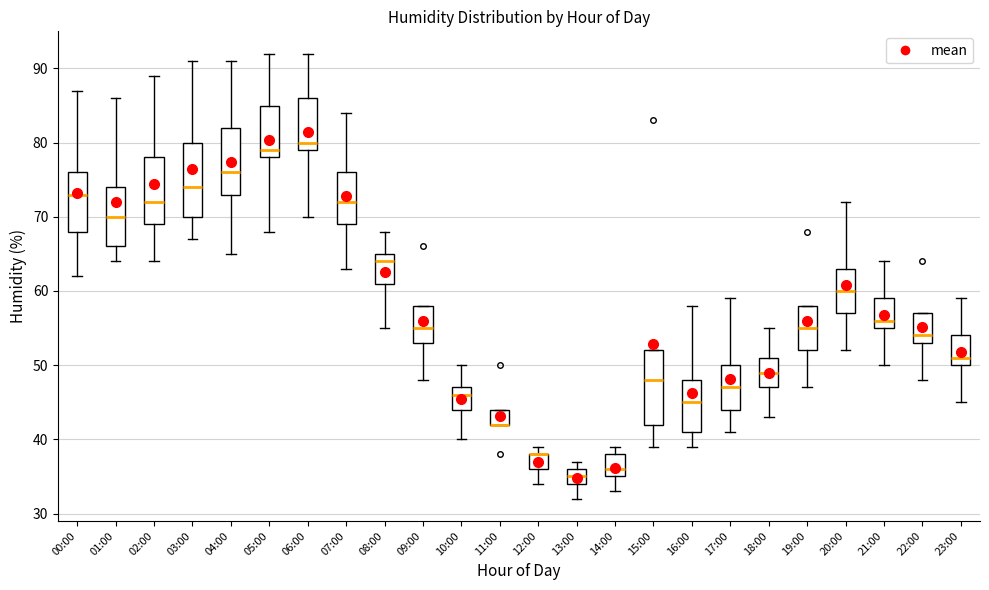

Reading left to right, transcribe this box plot: for each box, give where its median line is, the range the box spans, and where its two whiskers end, as read against the y-axis. The values are not printed on the chart, so give them approximately, as read against the axis.

00:00: median 73, box 68 to 76, whiskers 62 to 87
01:00: median 70, box 66 to 74, whiskers 64 to 86
02:00: median 72, box 69 to 78, whiskers 64 to 89
03:00: median 74, box 70 to 80, whiskers 67 to 91
04:00: median 76, box 73 to 82, whiskers 65 to 91
05:00: median 79, box 78 to 85, whiskers 68 to 92
06:00: median 80, box 79 to 86, whiskers 70 to 92
07:00: median 72, box 69 to 76, whiskers 63 to 84
08:00: median 64, box 61 to 65, whiskers 55 to 68
09:00: median 55, box 53 to 58, whiskers 48 to 58
10:00: median 46, box 44 to 47, whiskers 40 to 50
11:00: median 42 (drawn on the box's lower edge), box 42 to 44, whiskers 42 to 44
12:00: median 38 (drawn on the box's upper edge), box 36 to 38, whiskers 34 to 39
13:00: median 35, box 34 to 36, whiskers 32 to 37
14:00: median 36, box 35 to 38, whiskers 33 to 39
15:00: median 48, box 42 to 52, whiskers 39 to 52
16:00: median 45, box 41 to 48, whiskers 39 to 58
17:00: median 47, box 44 to 50, whiskers 41 to 59
18:00: median 49, box 47 to 51, whiskers 43 to 55
19:00: median 55, box 52 to 58, whiskers 47 to 58
20:00: median 60, box 57 to 63, whiskers 52 to 72
21:00: median 56, box 55 to 59, whiskers 50 to 64
22:00: median 54, box 53 to 57, whiskers 48 to 57
23:00: median 51, box 50 to 54, whiskers 45 to 59